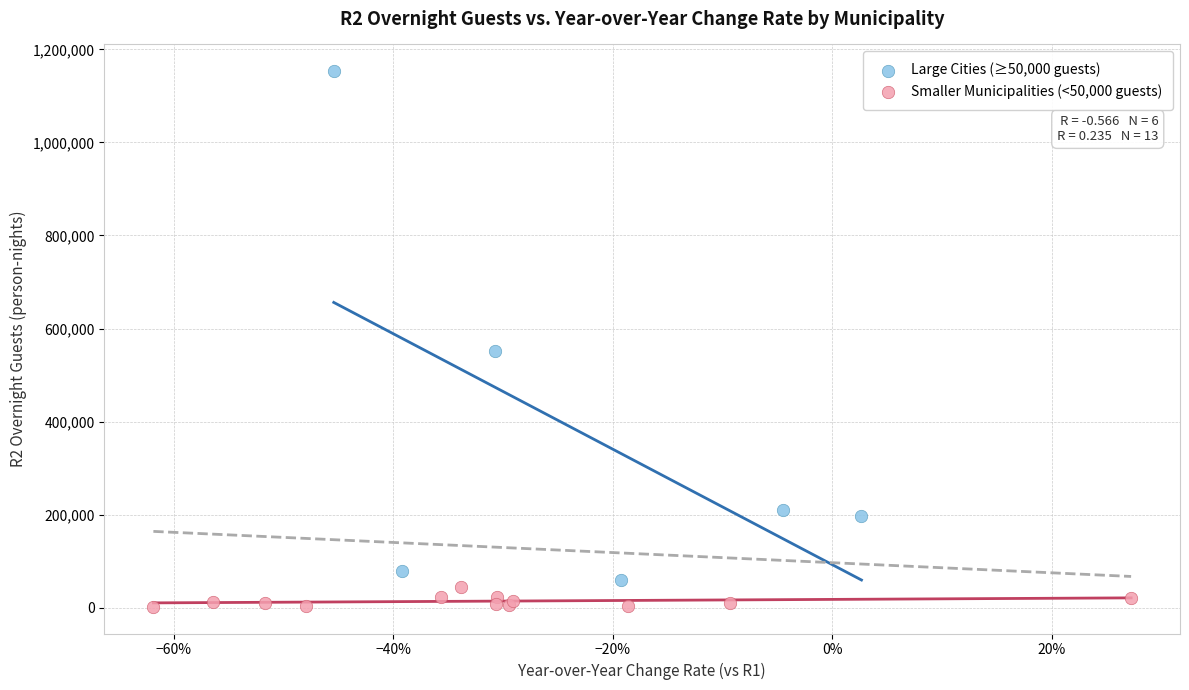

Which series reaches the maximum Y coordinate?

Large Cities (≥50,000 guests)